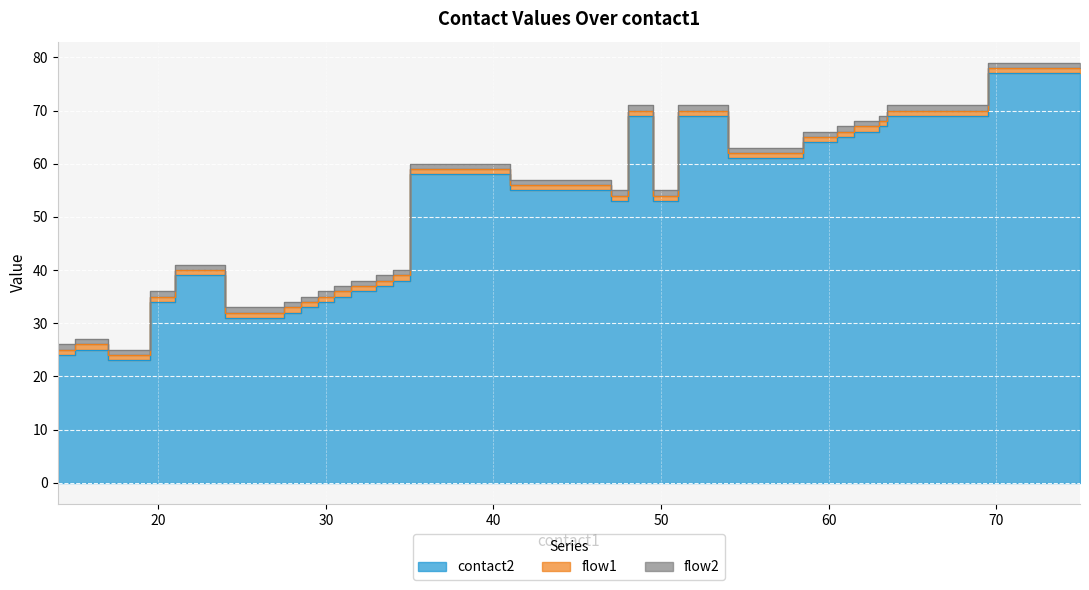

True or false: flow2 and contact2 cross at least once.

False